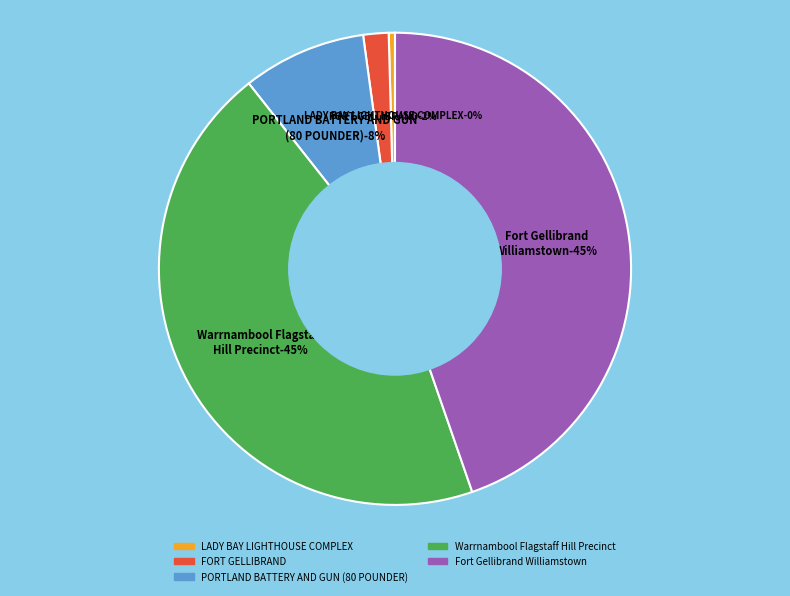

What is the change in value from FORT GELLIBRAND to Fort Gellibrand Williamstown?

+120425